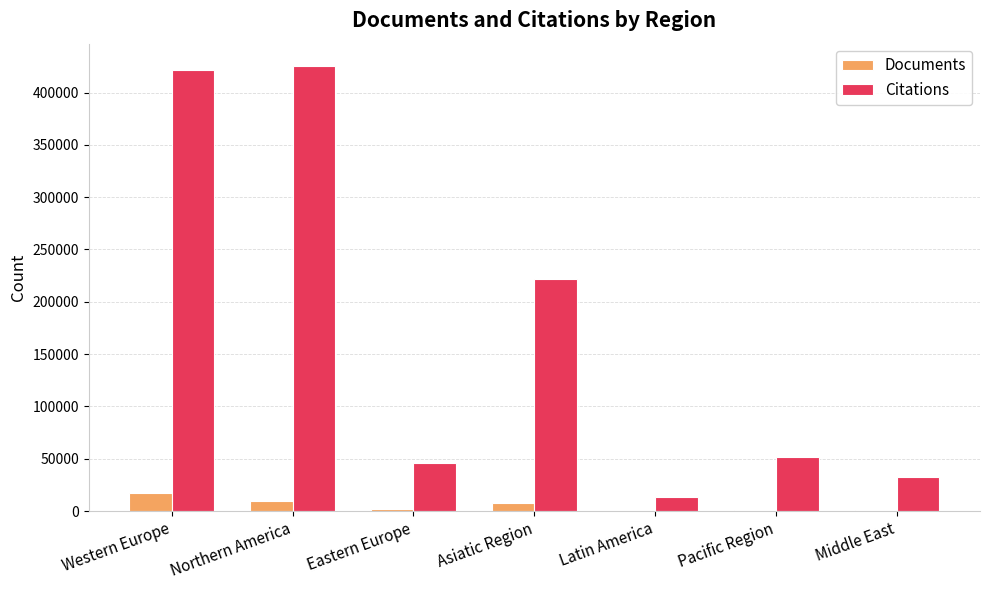

Which series has the largest total across all categories?

Citations